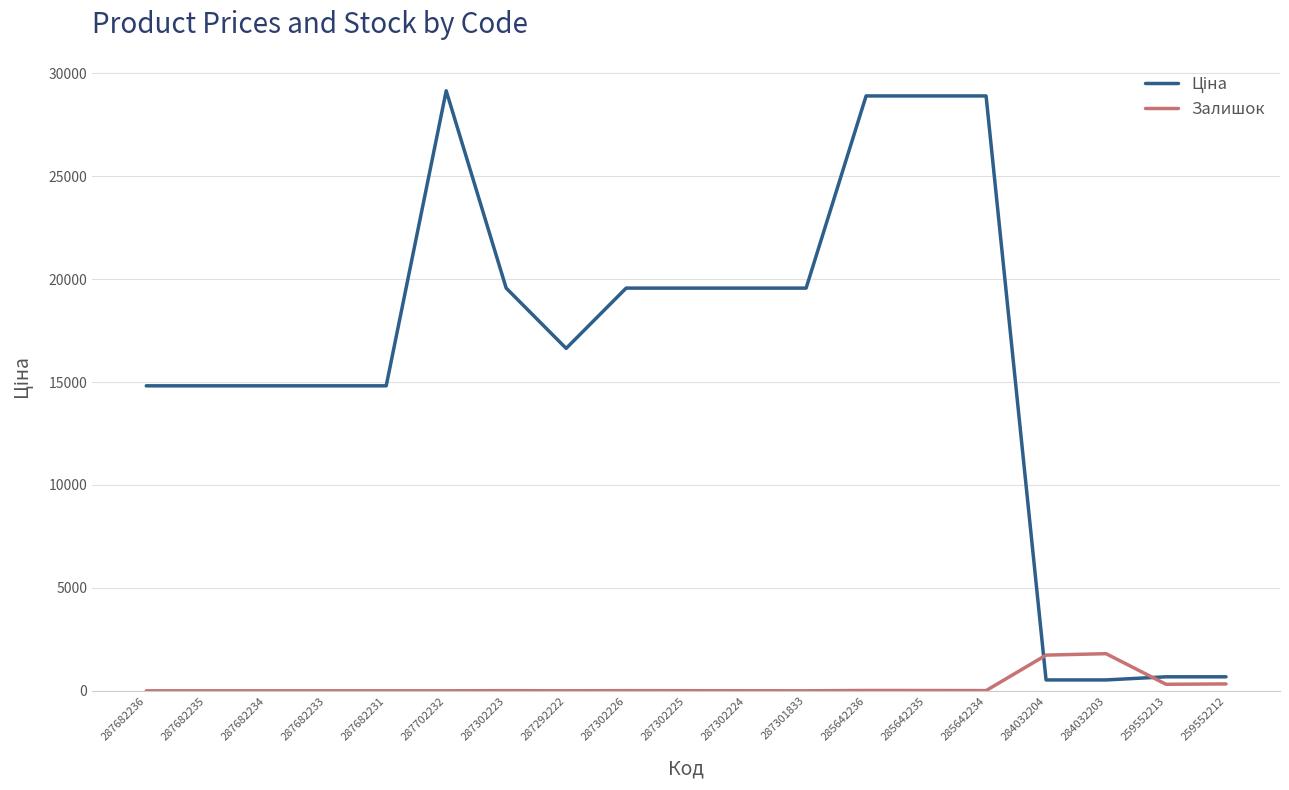

Is it true that Залишок equals 1112.8 at 287702232?

False